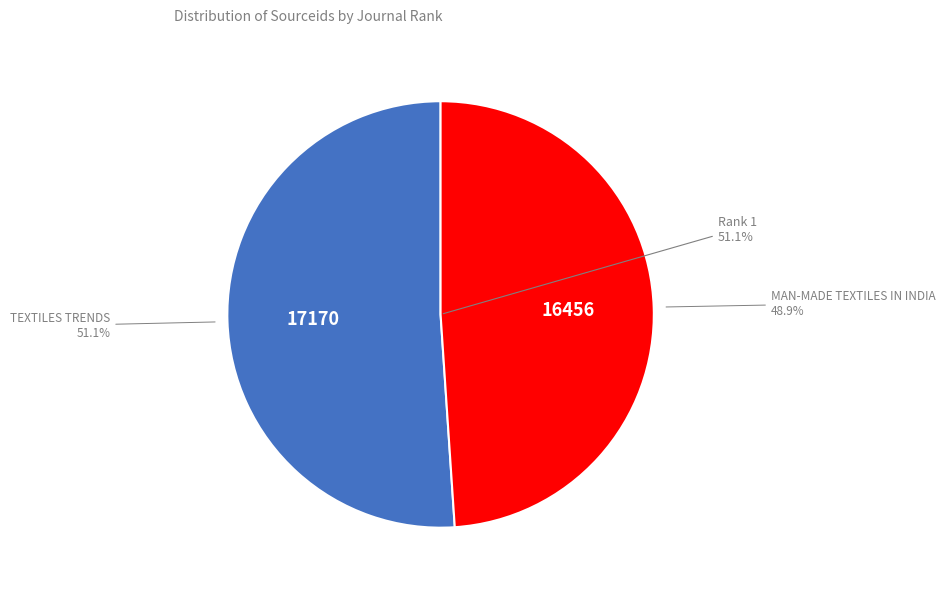

The Textiles Trends (Rank 1) slice represents 51% of the pie. True or false?

True